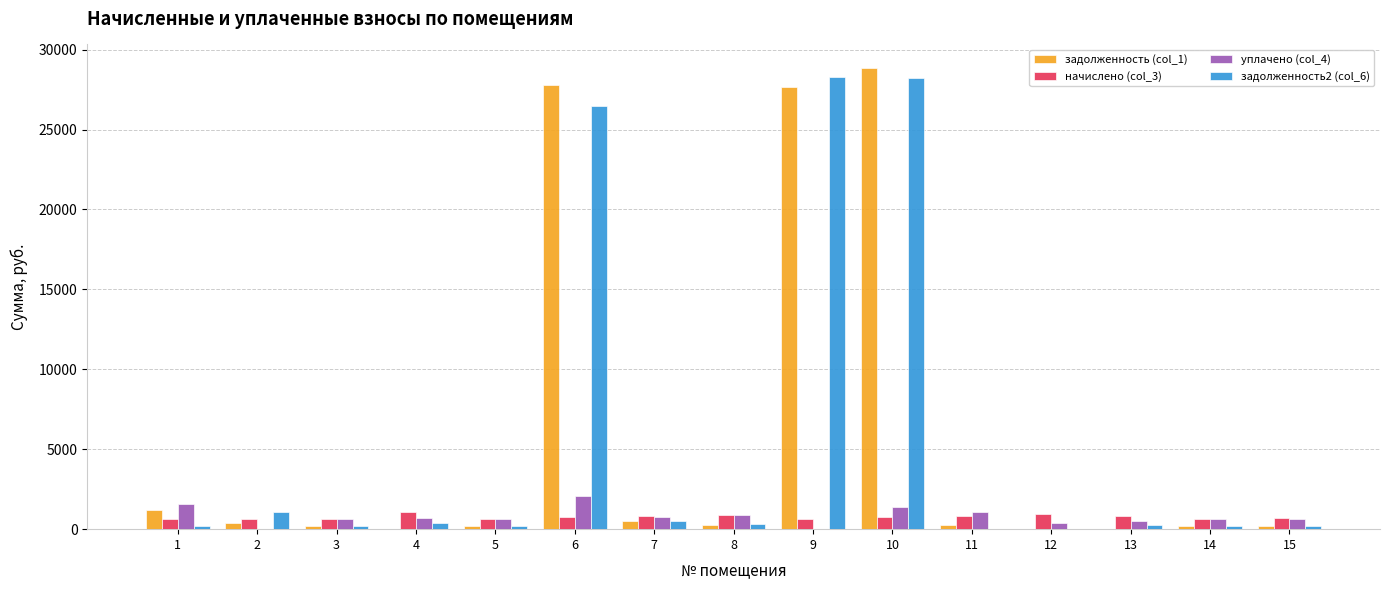

The value of начислено (col_3) at 13 is 803.7. True or false?

True